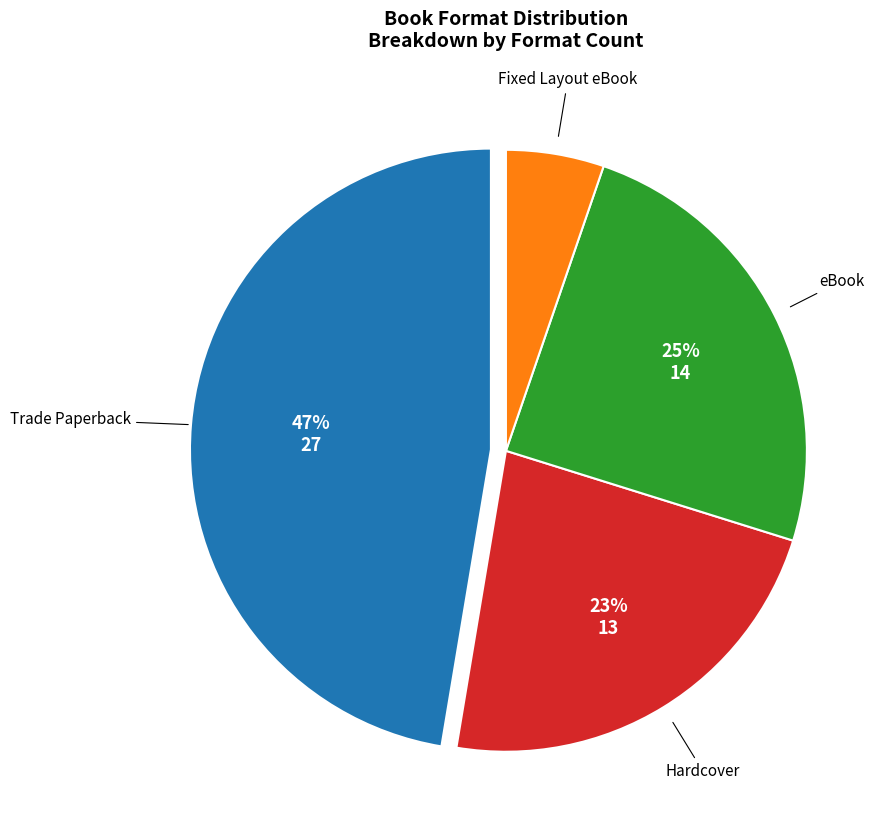

To the nearest percent, what is the average slice percentage?

25%